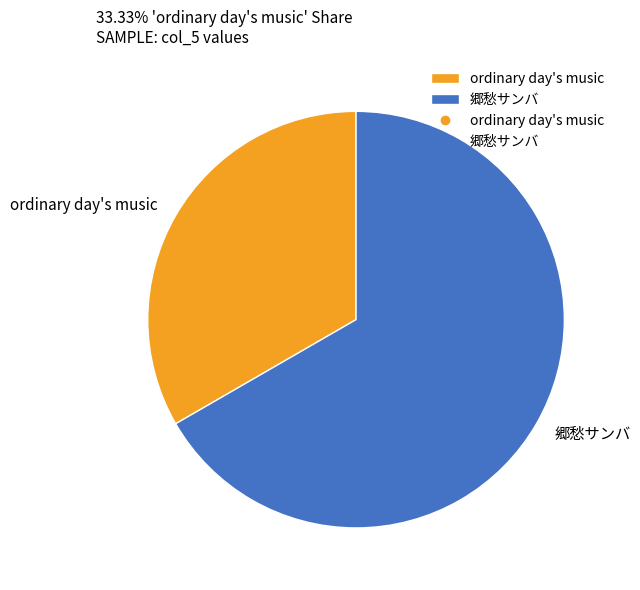

Rank the categories by value from highest to lowest.

郷愁サンバ, ordinary day's music